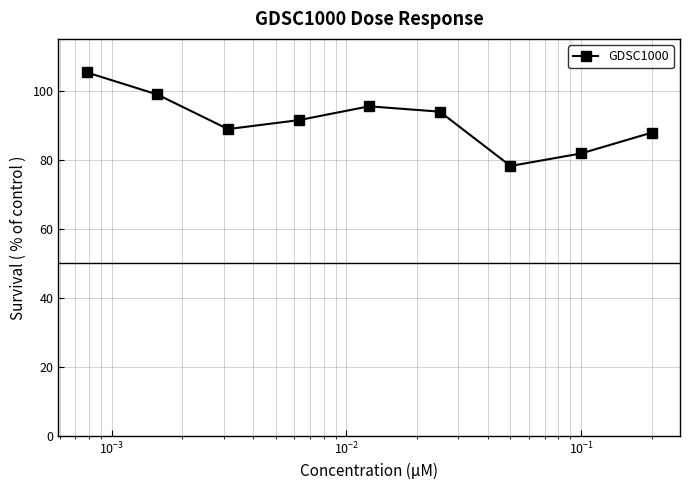

Reading left to right, extract all data points from this chart.

105.3	98.9	88.9	91.5	95.5	93.9	78.2	81.8	87.9